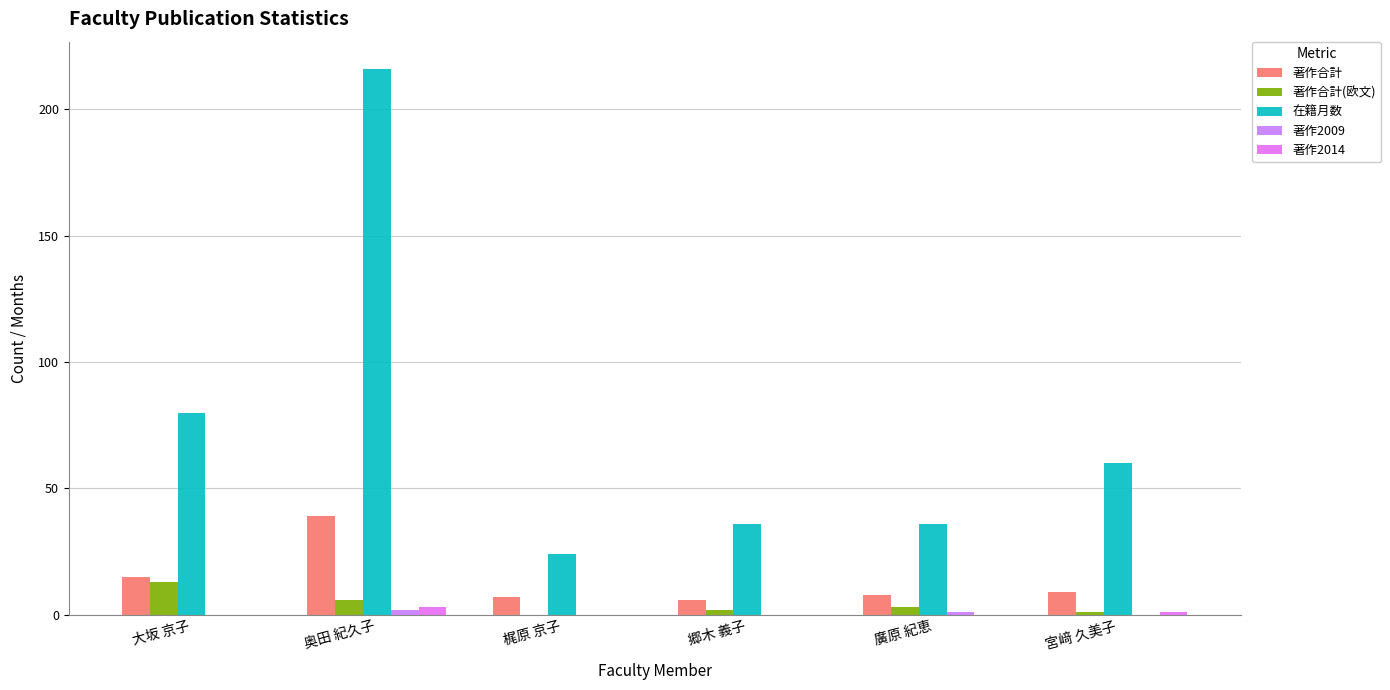

Which label corresponds to the smallest value in the chart?

梶原 京子